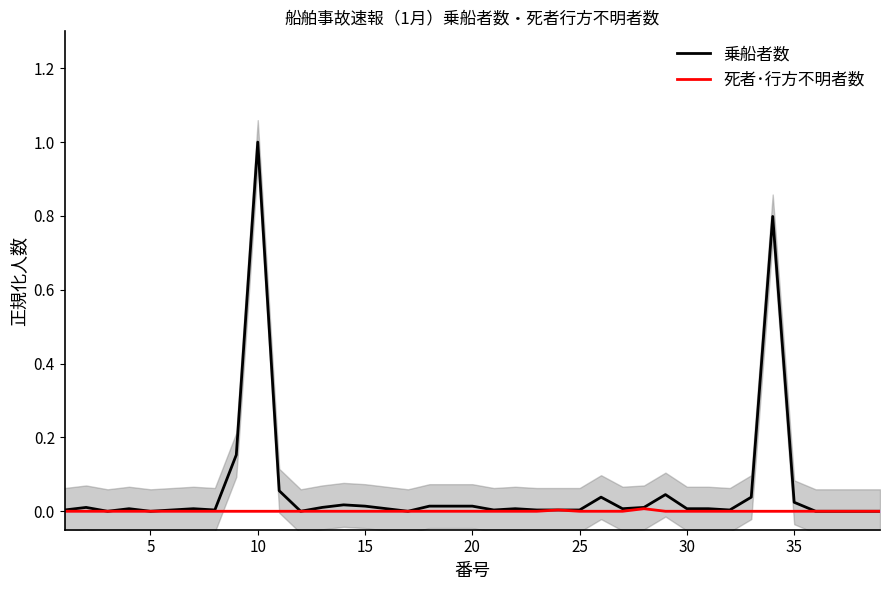

What is the highest value of the 乗船者数 series?

1.0